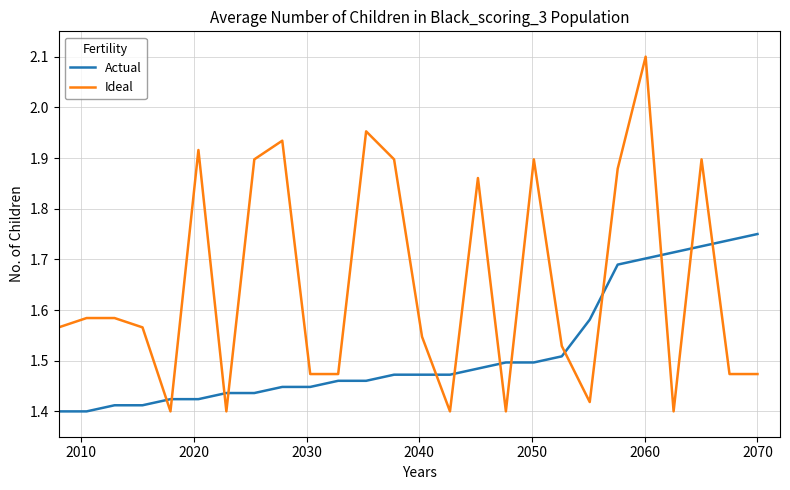

Which series ends up on top after the final intersection of Ideal and Actual?

Actual